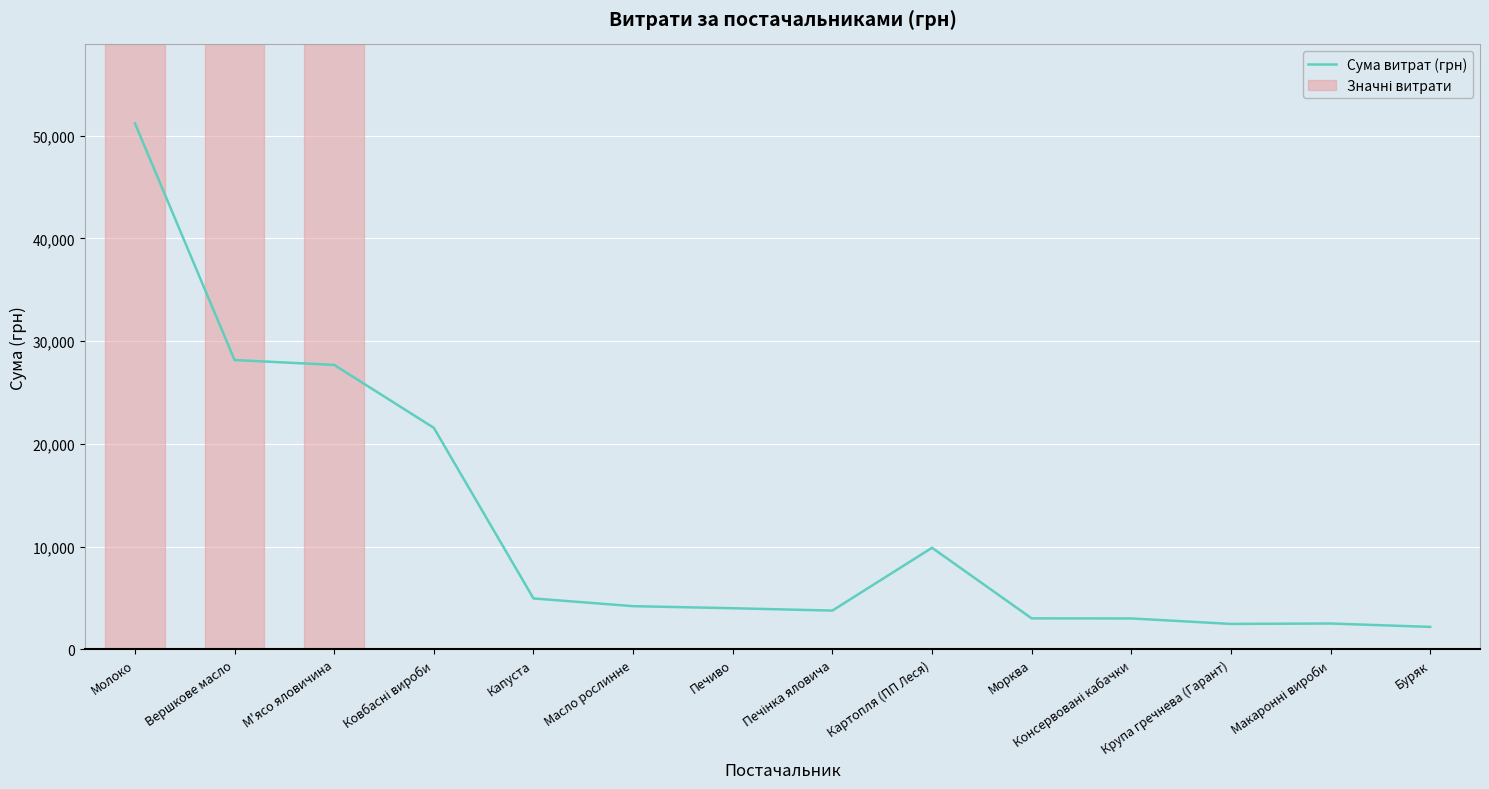

Where is the data nearest to the value 26697?

М'ясо яловичина